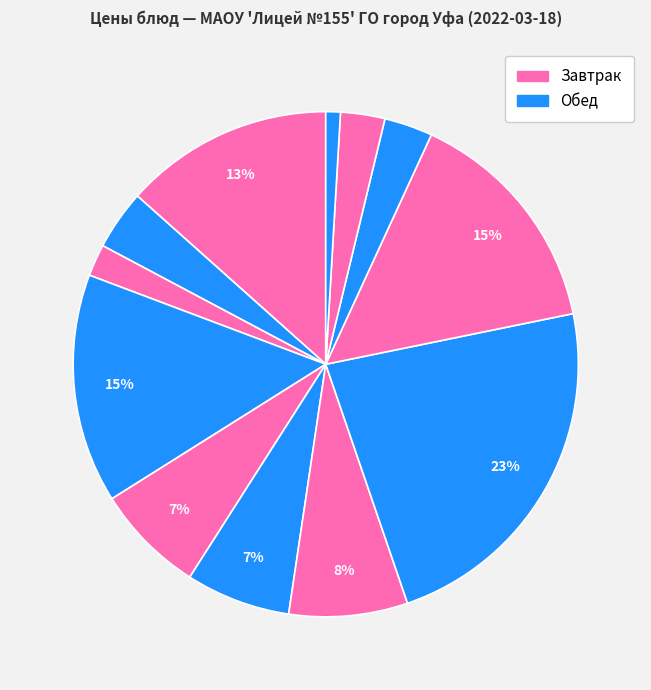

How many segments does this pie chart have?

12